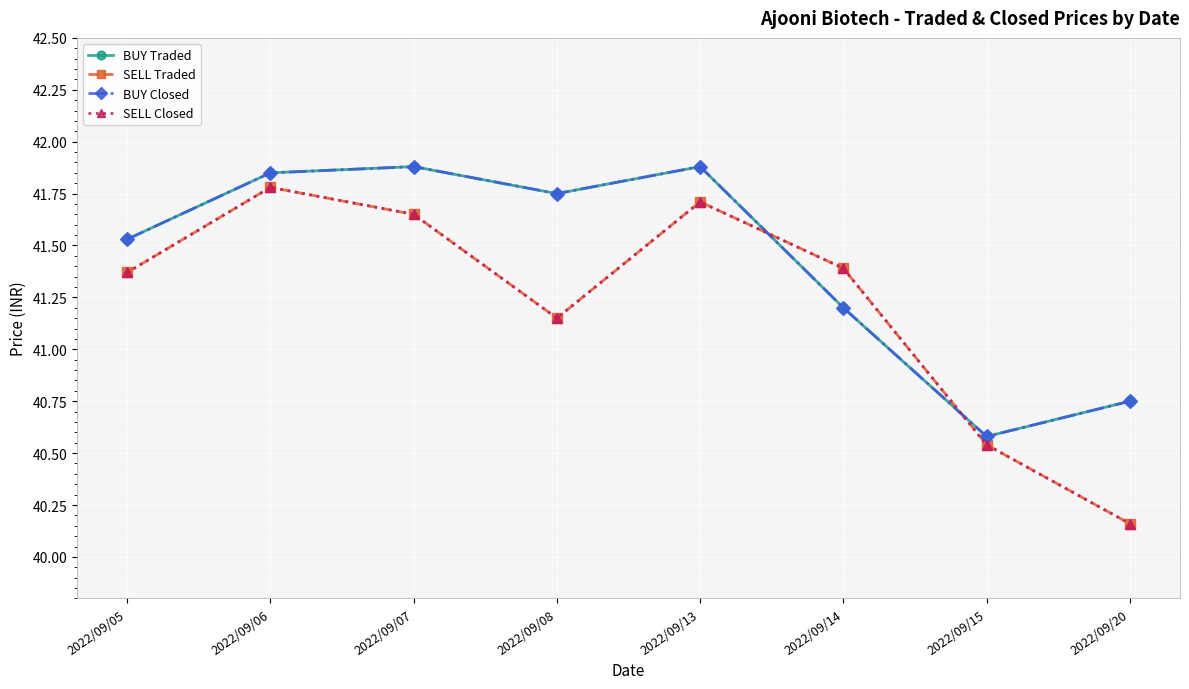

In SELL Closed, how many points are lower than both neighbors (excluding endpoints)?

1